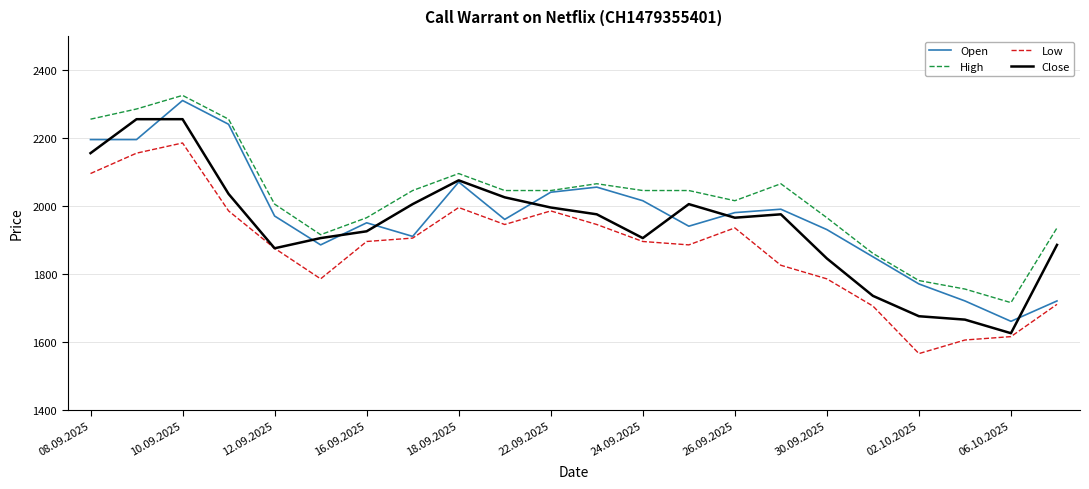

Which series has the largest total across all categories?

High